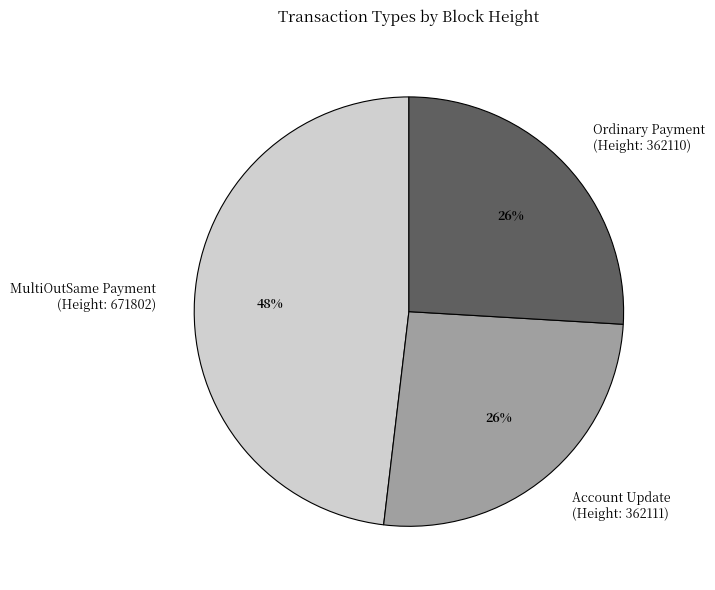

How many slices are in this pie chart?

3